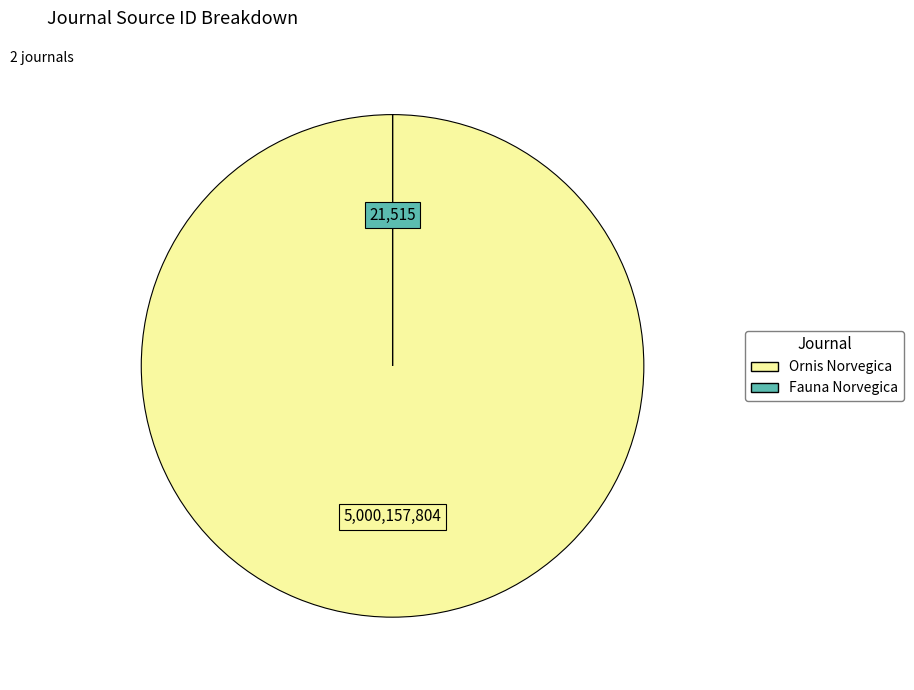

Is it true that Ornis Norvegica is 100% of the pie?

True